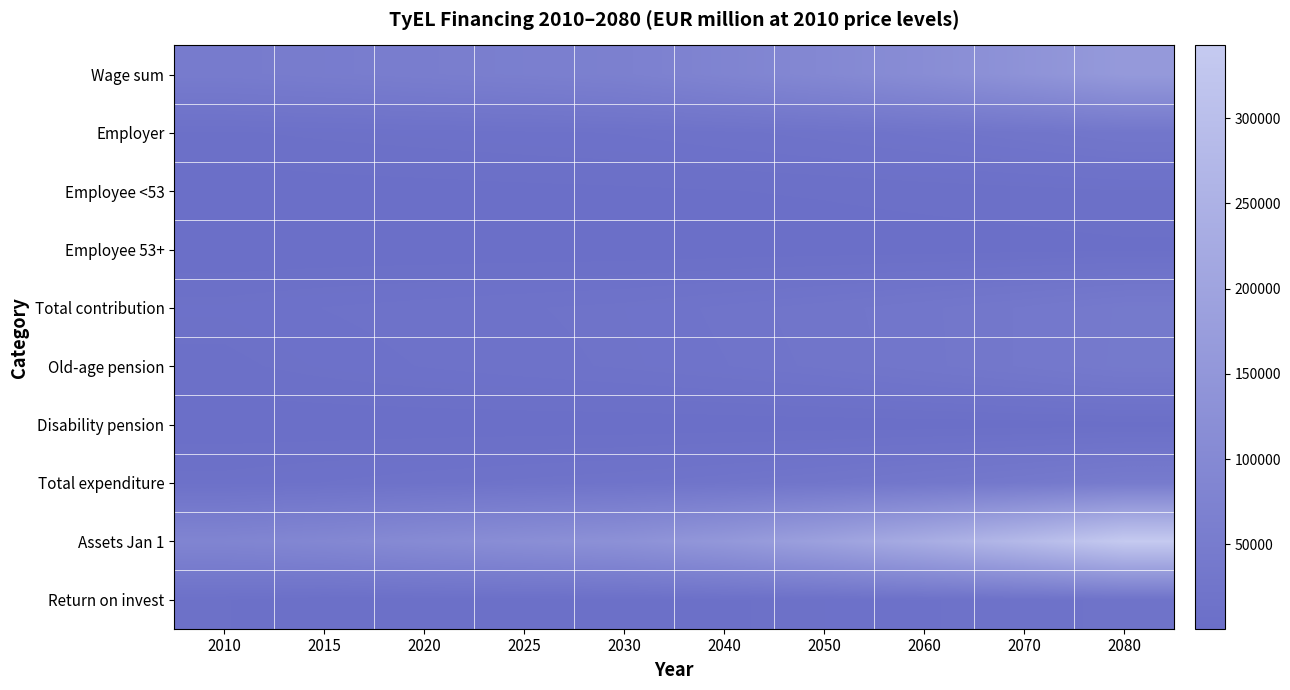

What is the spread (max minus min) of values at 2030?

129239